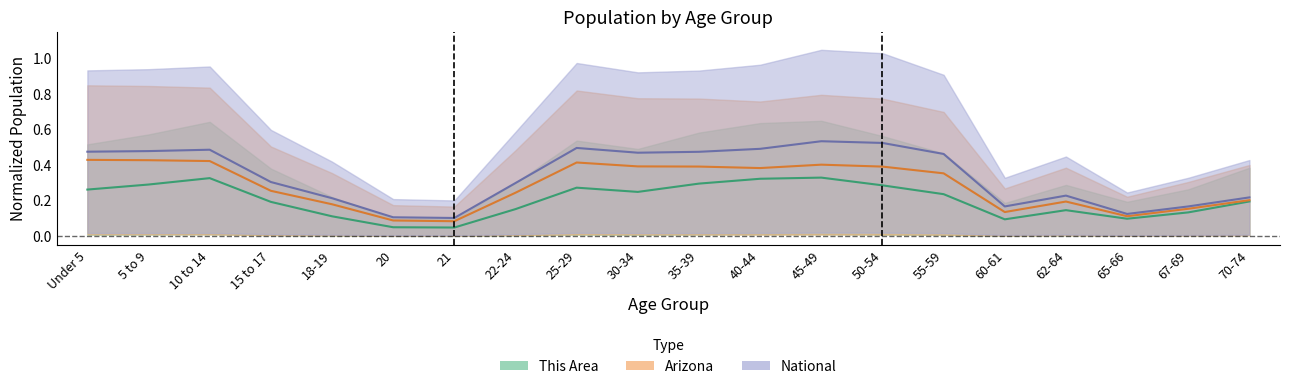

What is the spread (max minus min) of values at 20?

0.1